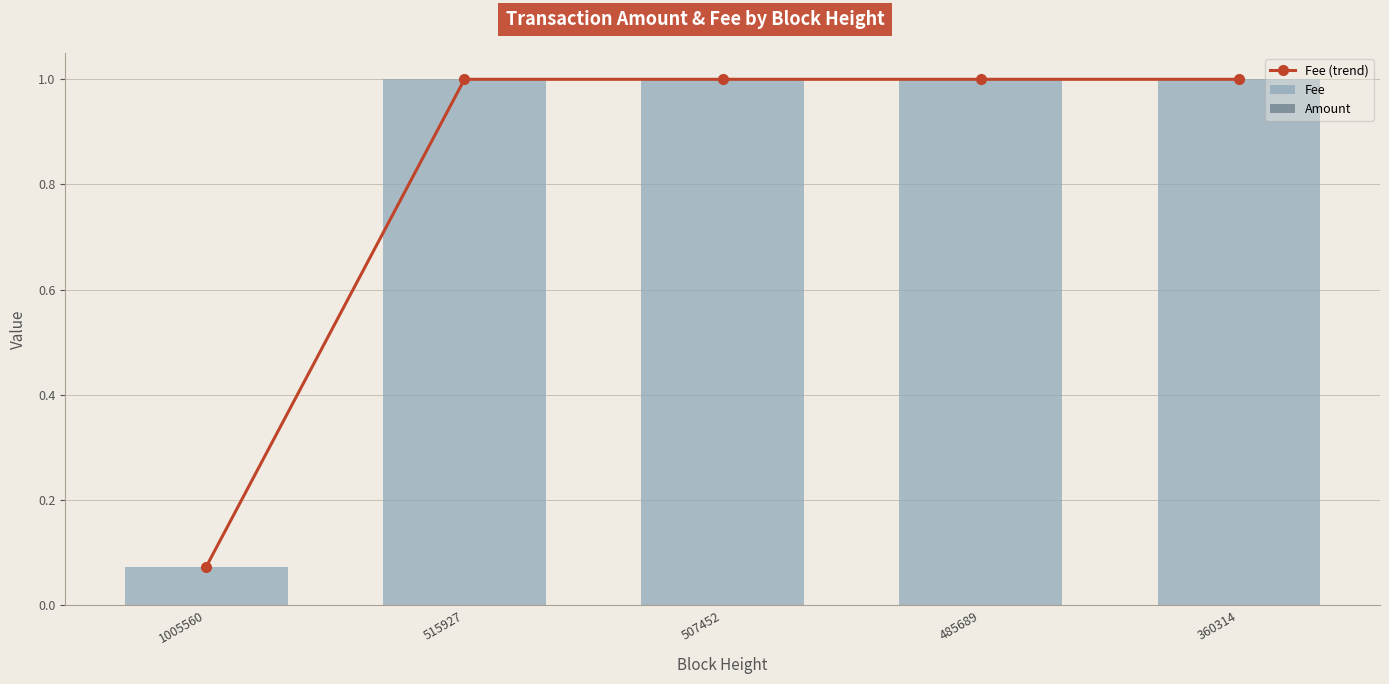

Read the Fee value at 360314.

1.0